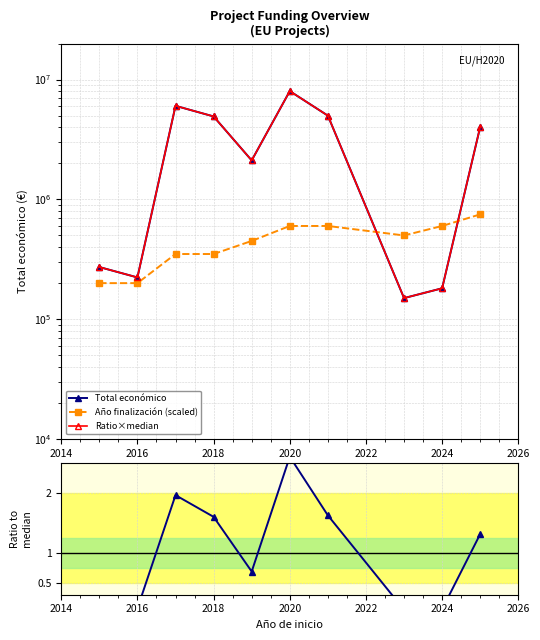

How many times do Total económico and Año finalización (scaled) cross each other?

2